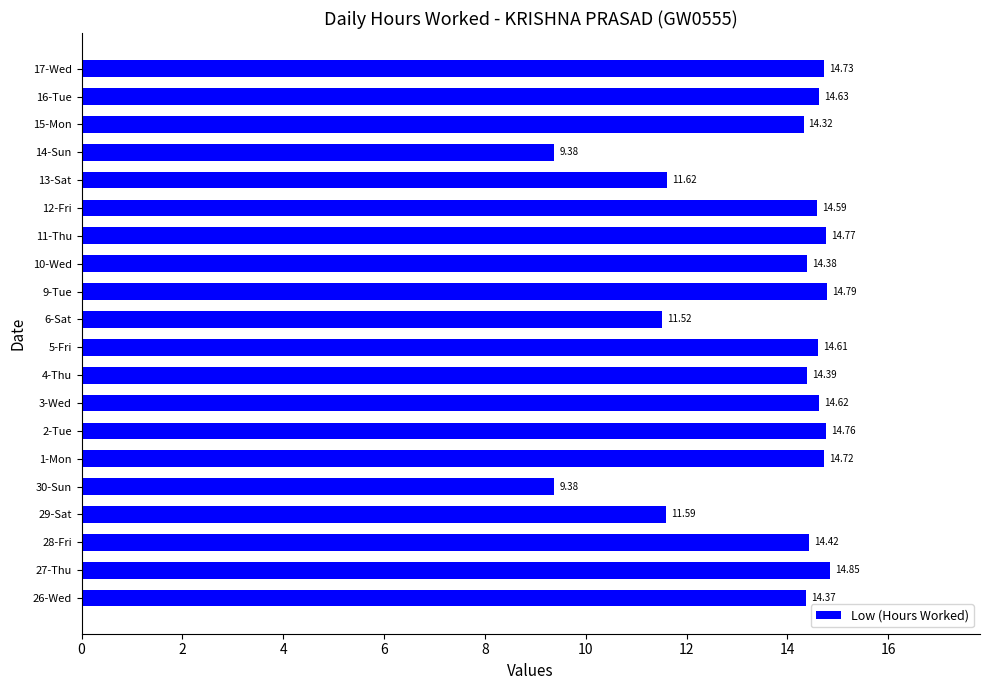

What is the ratio of the value at 3-Wed to the value at 6-Sat?

1.3